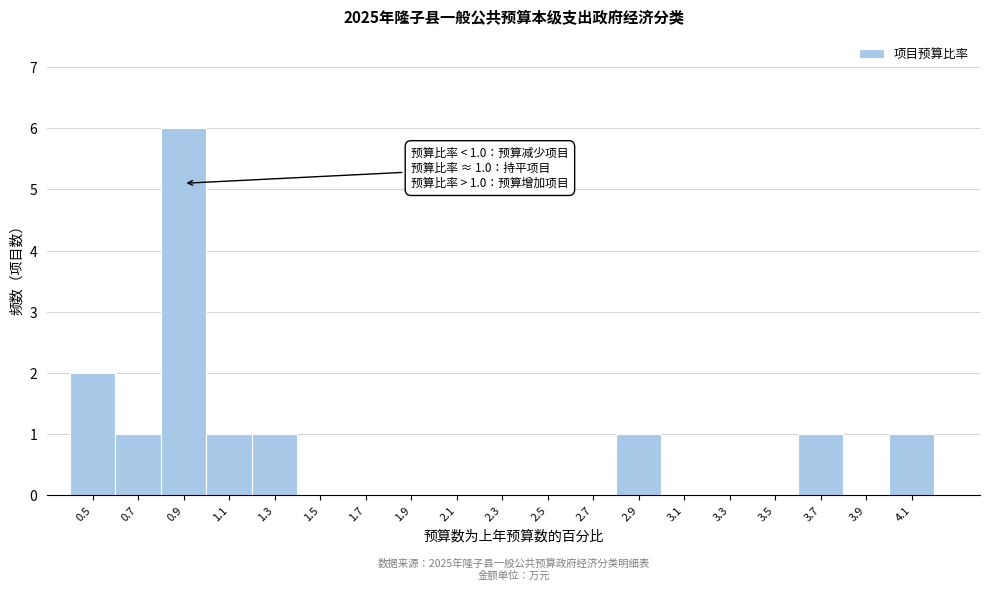

Reading left to right, extract all data points from this chart.

0.5=2	0.7=1	0.9=6	1.1=1	1.3=1	1.5=0	1.7=0	1.9=0	2.1=0	2.3=0	2.5=0	2.7=0	2.9=1	3.1=0	3.3=0	3.5=0	3.7=1	3.9=0	4.1=1